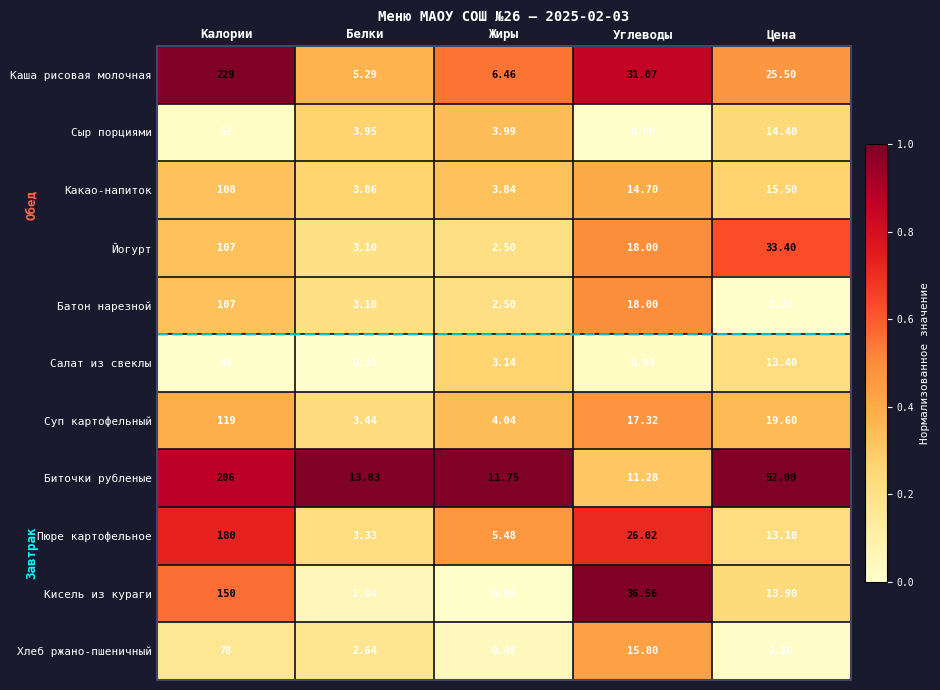

Which category has the lowest value across all series?

Углеводы